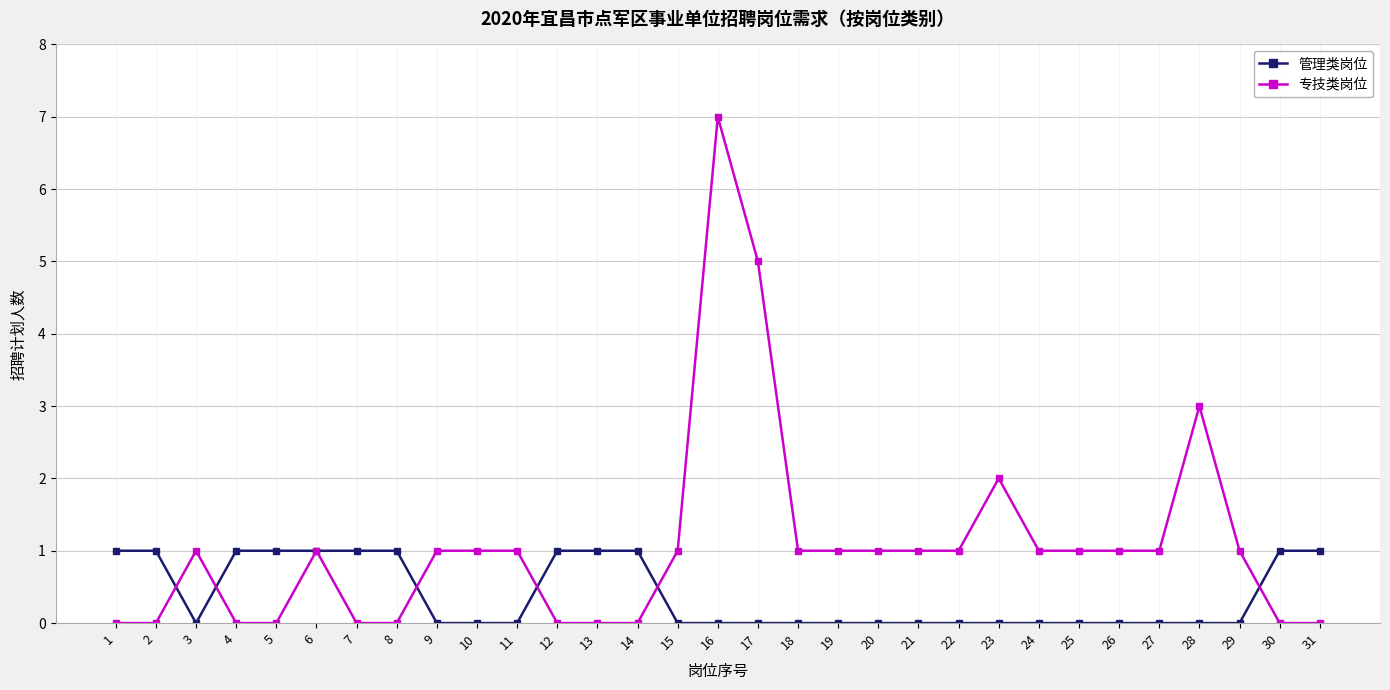

At which category is the sum across all series the highest?

16